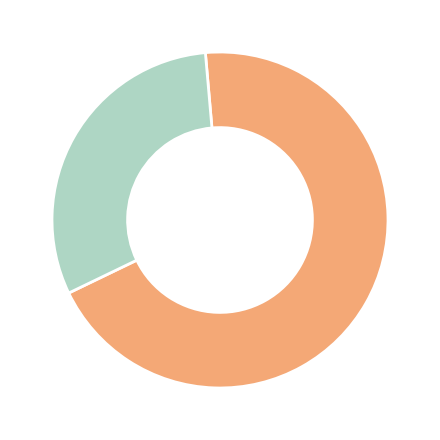

Does any single category account for the majority?

Yes